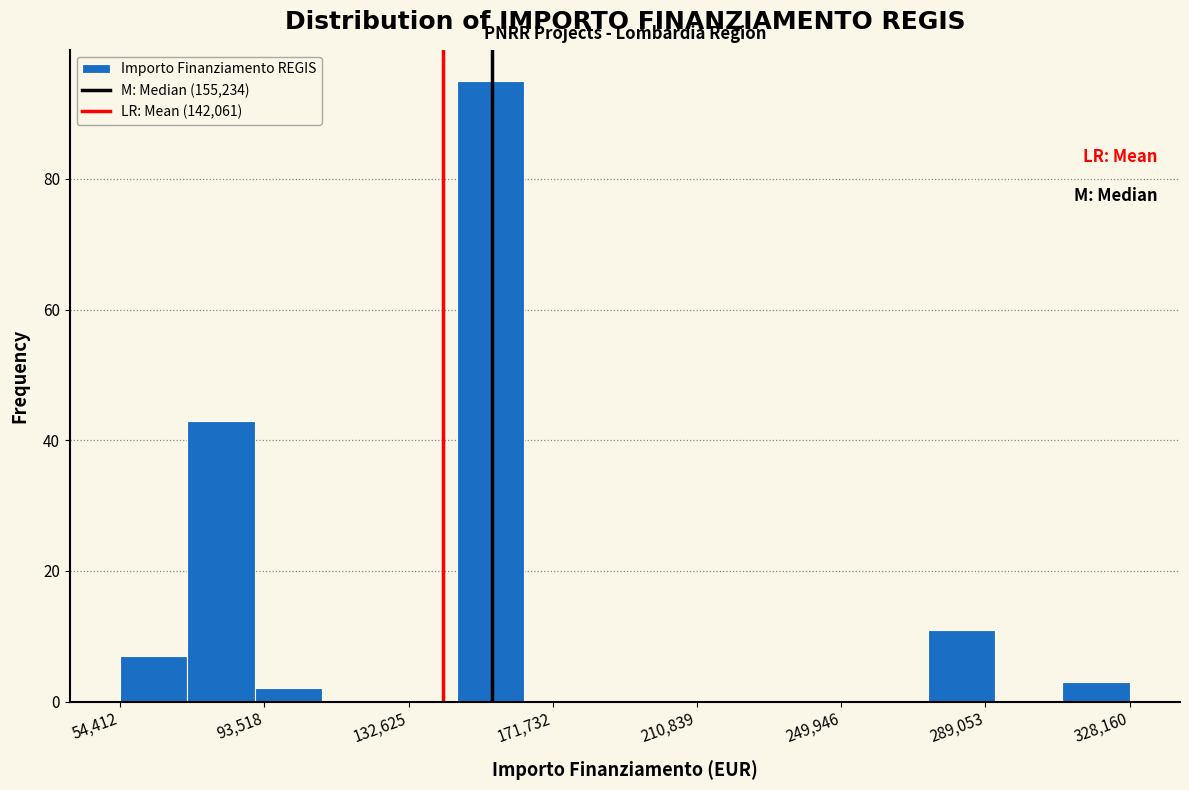

Read against the x-axis, roughly where is the centre of the tallest bar?

155000